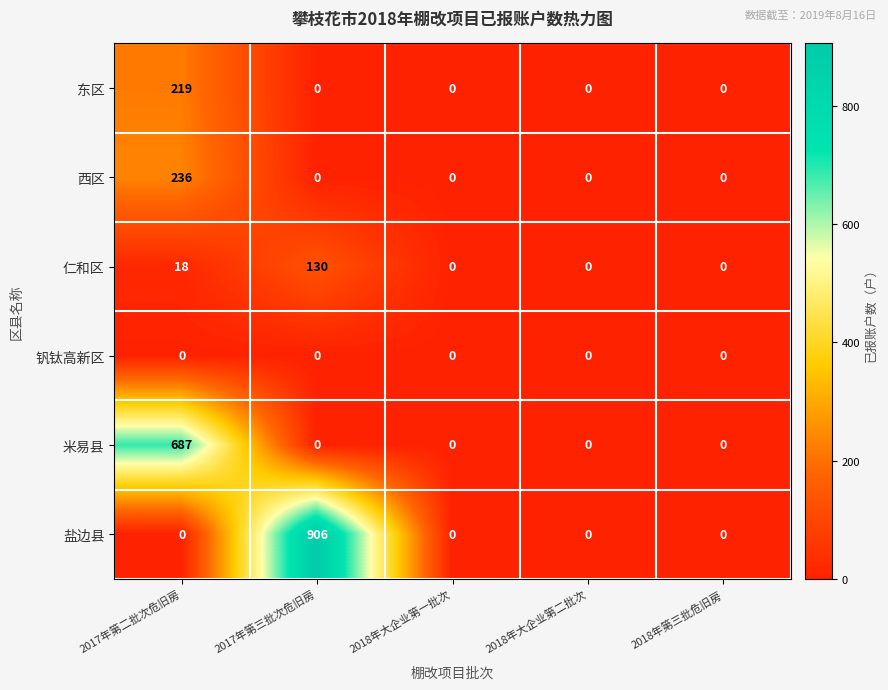

Count the number of data series in this chart.

6